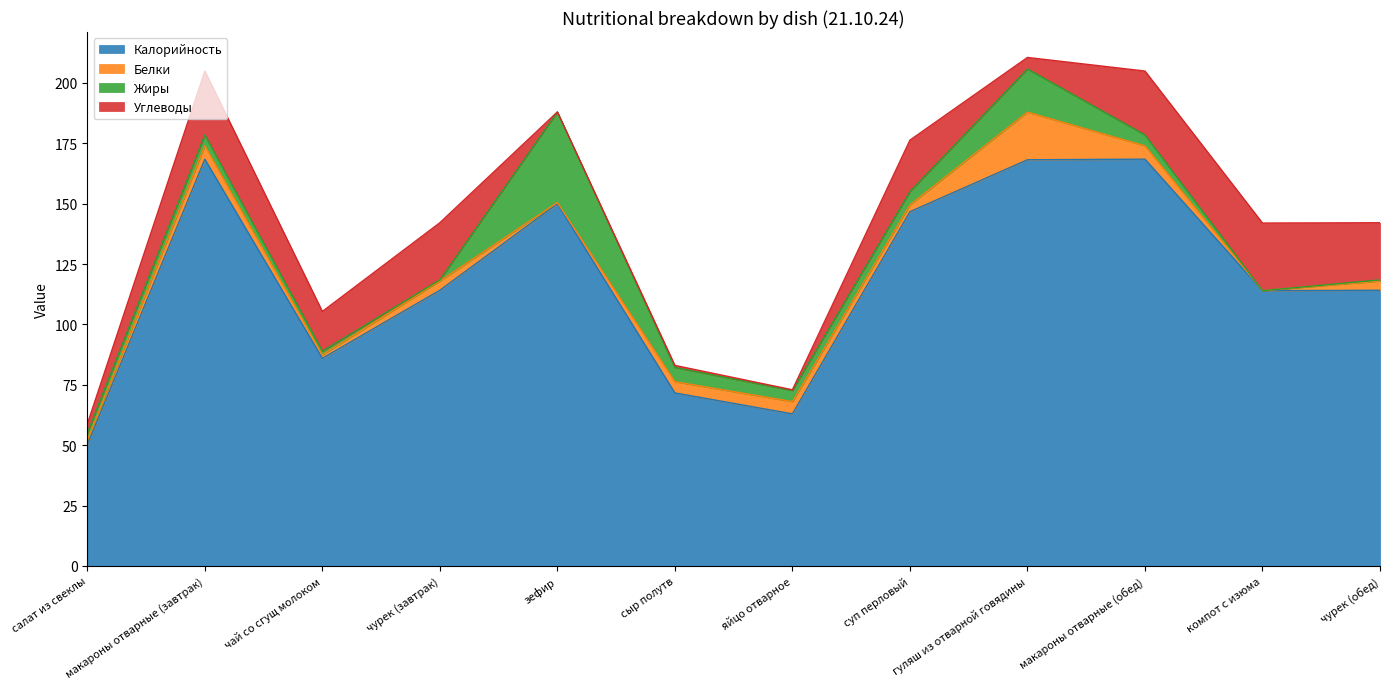

Does the chart display data point markers on the line(s)?

No